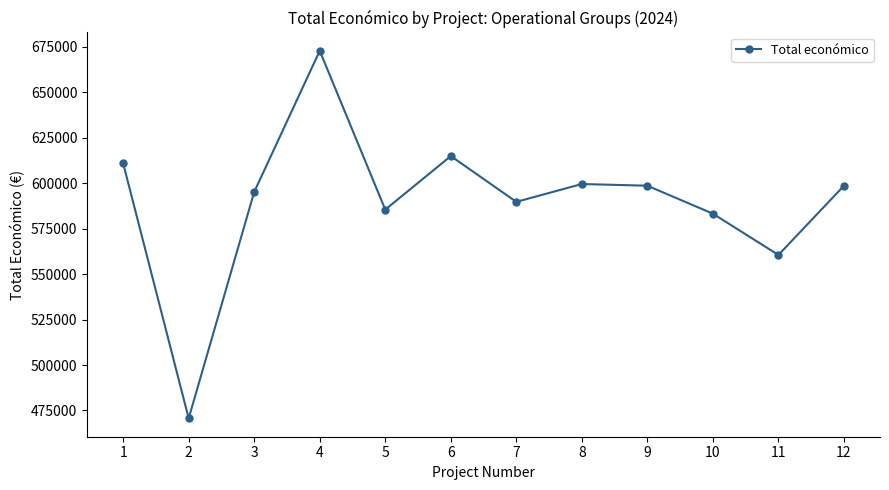

What is the average value?

590012